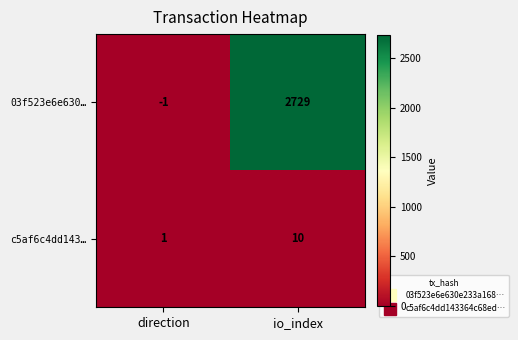

Where is c5af6c4dd143… nearest to the value 5?

direction